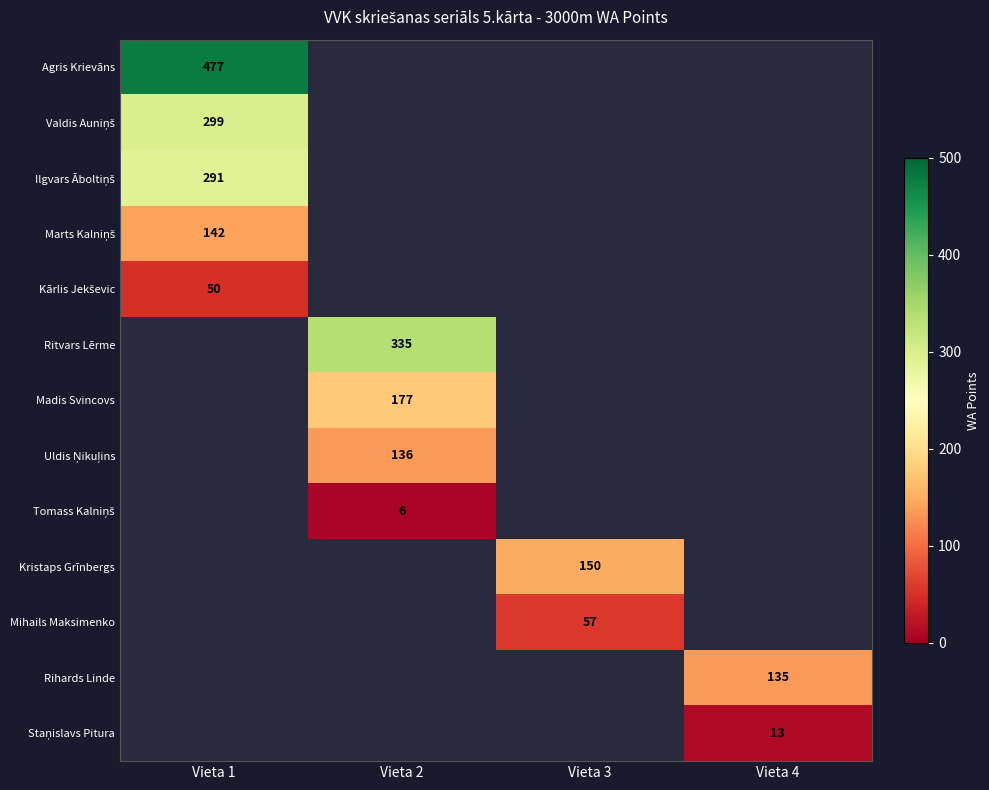

Is it true that Mihails Maksimenko equals 16 at Vieta 3?

False